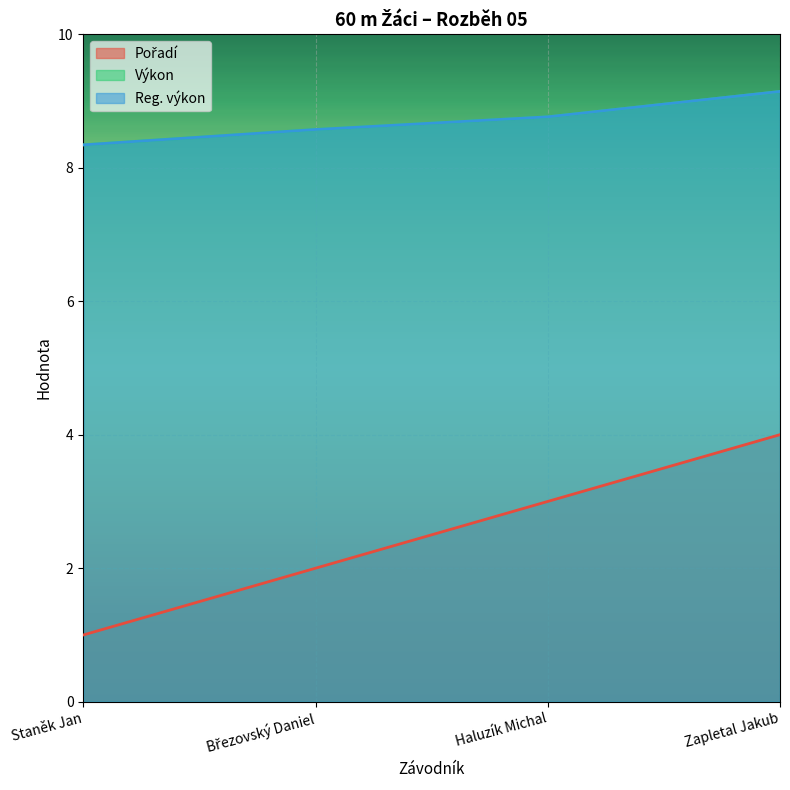

What is the spread (max minus min) of values at Březovský Daniel?

6.6